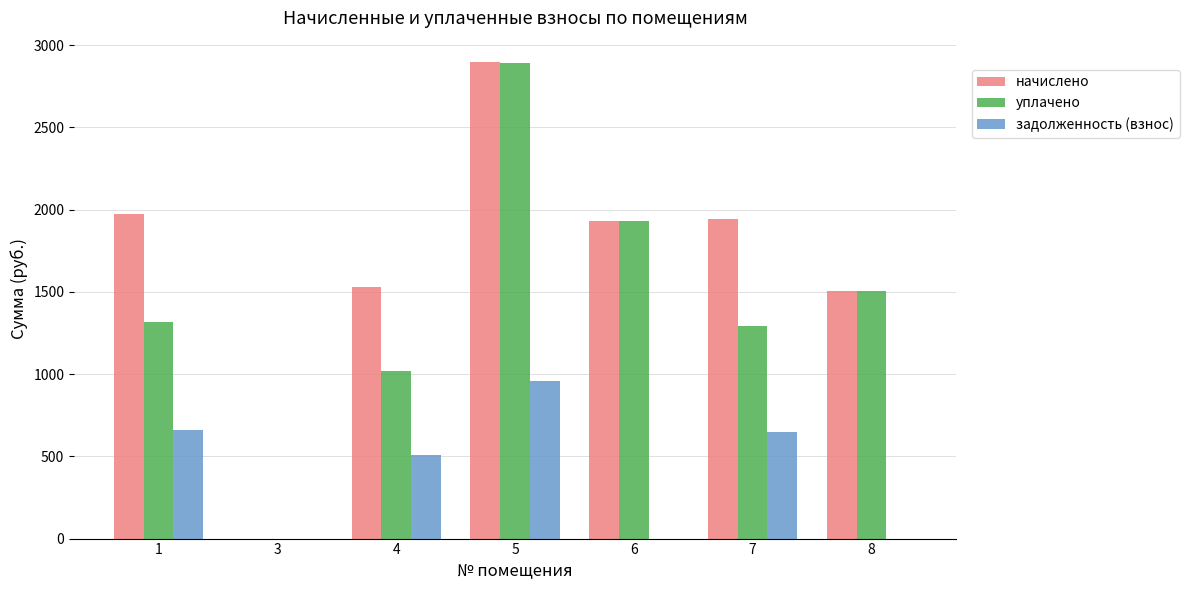

How many values in the уплачено series exceed 1314?

4